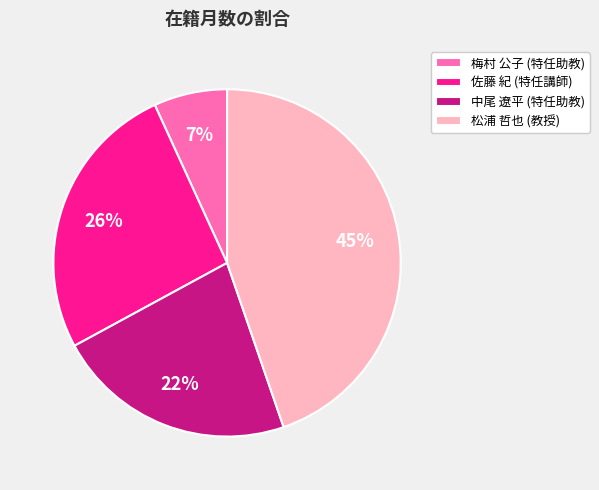

Do 佐藤 紀 (特任講師) and 梅村 公子 (特任助教) together represent more than half of the pie?

No